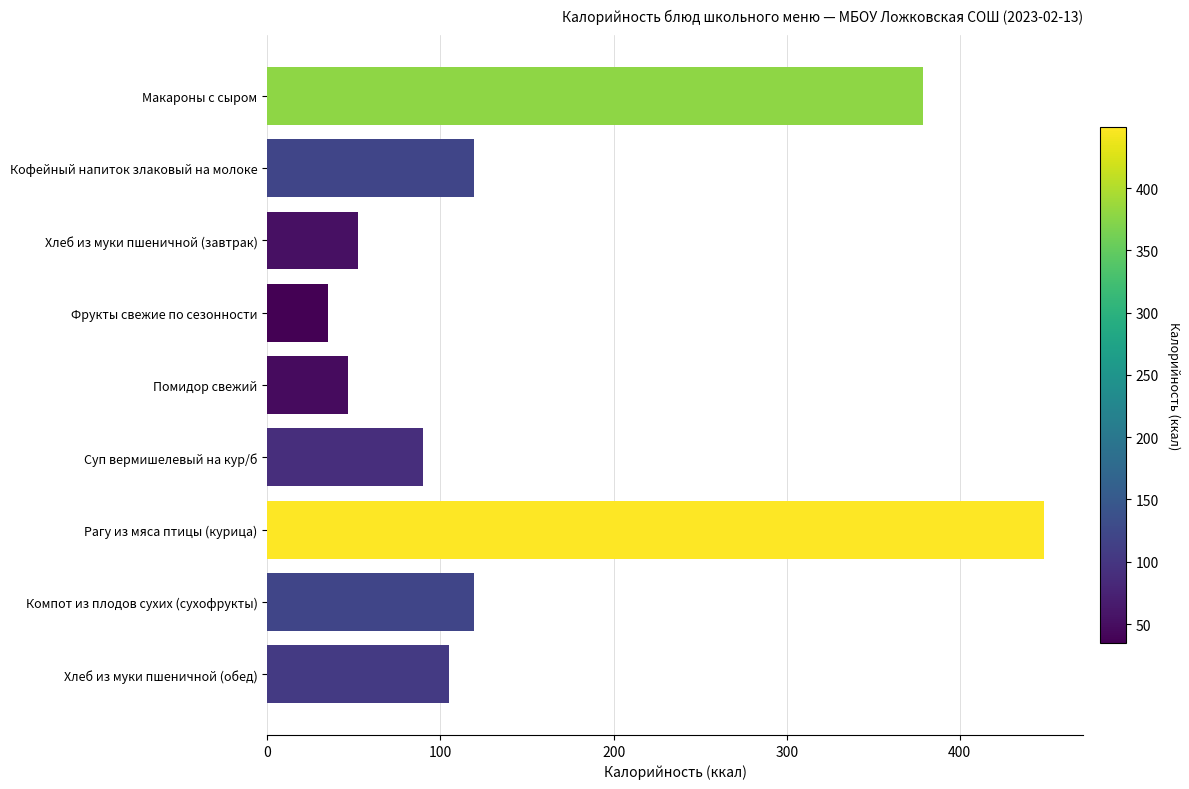

What is the label of the 5th bar from the bottom?

Помидор свежий